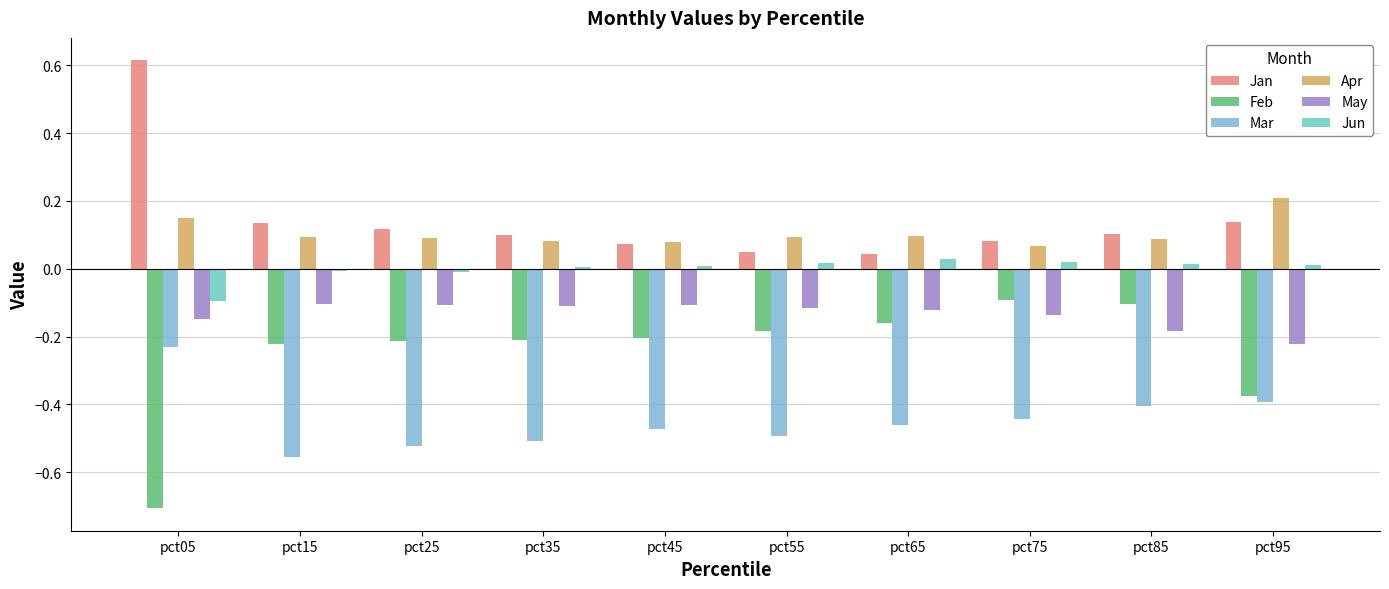

How many bars are there in total?

60